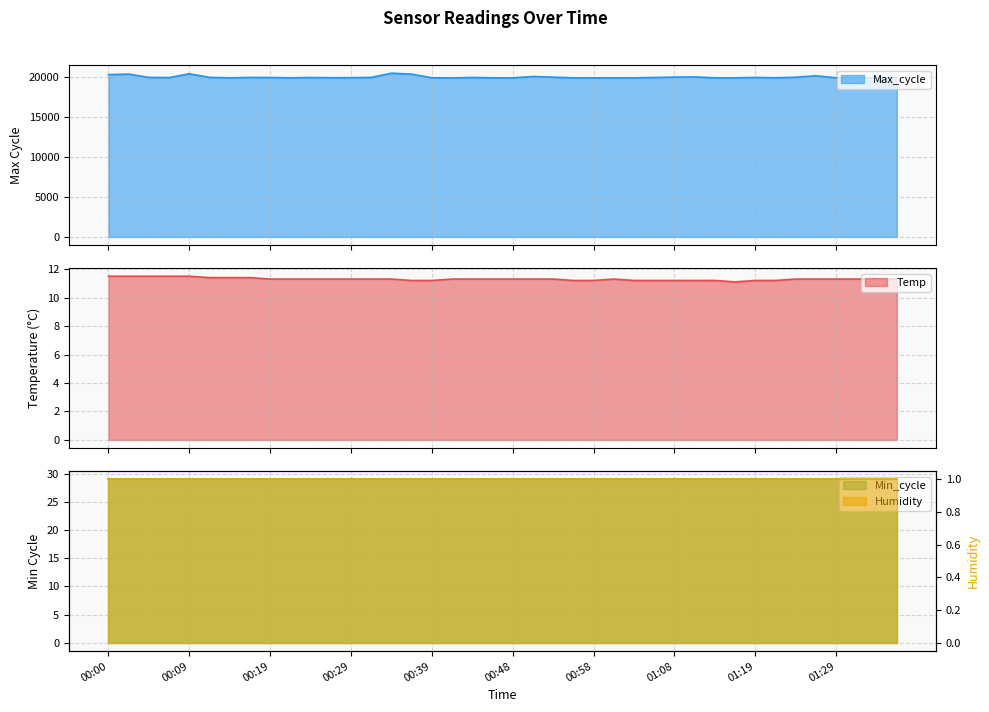

The Max_cycle series shows 30823.8 at 01:19. True or false?

False